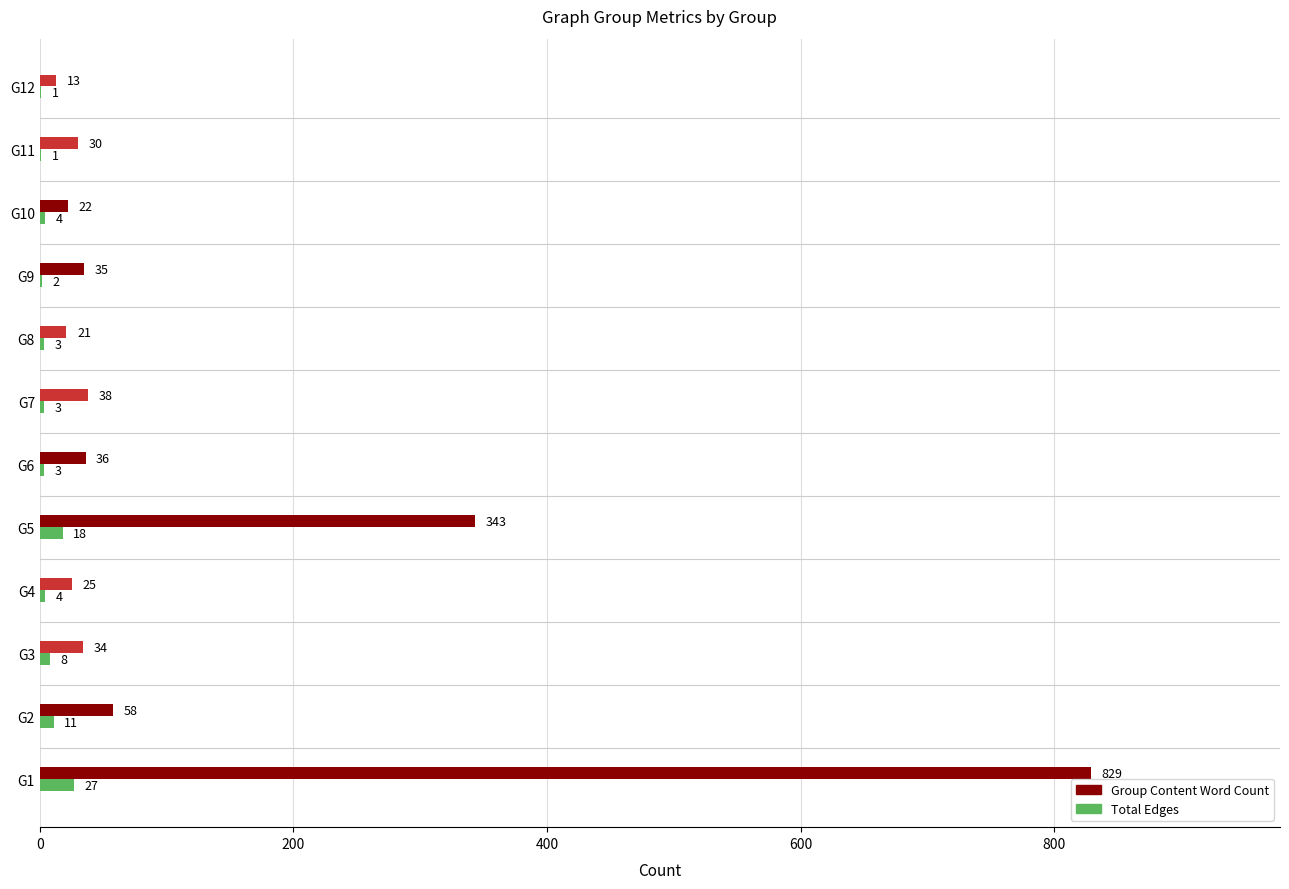

Where is Total Edges nearest to the value 14?

G2